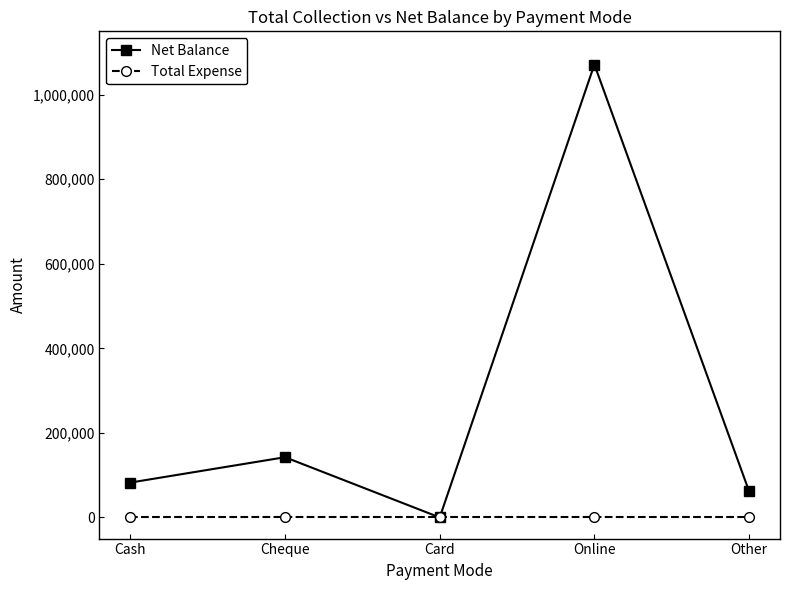

Between Card and Other, which series saw the biggest shift?

Net Balance